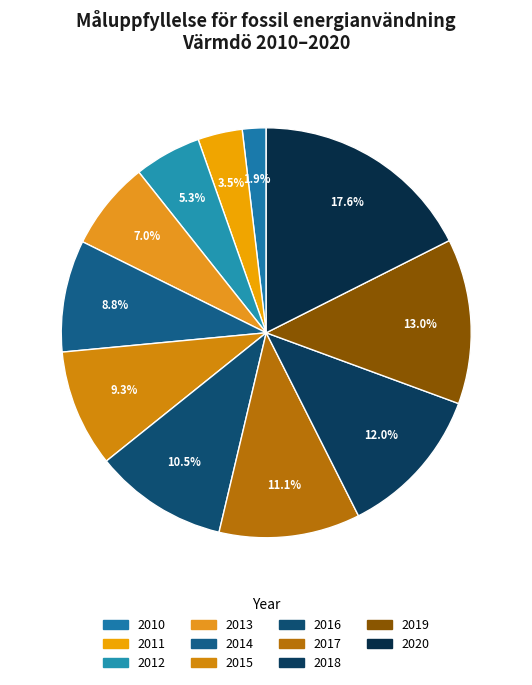

What is the smallest slice in the pie chart?

2010